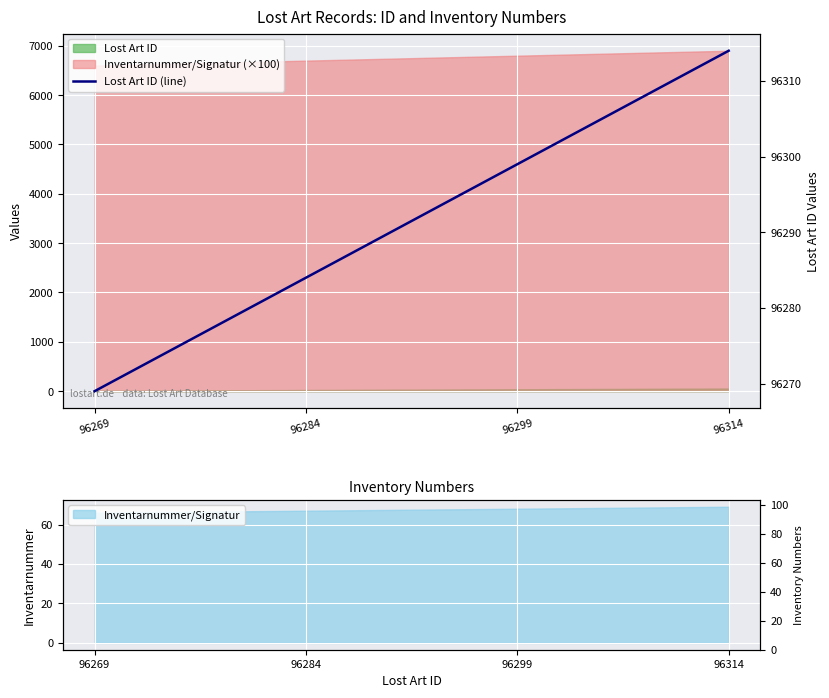

Where is the data nearest to the value 96291?

96284